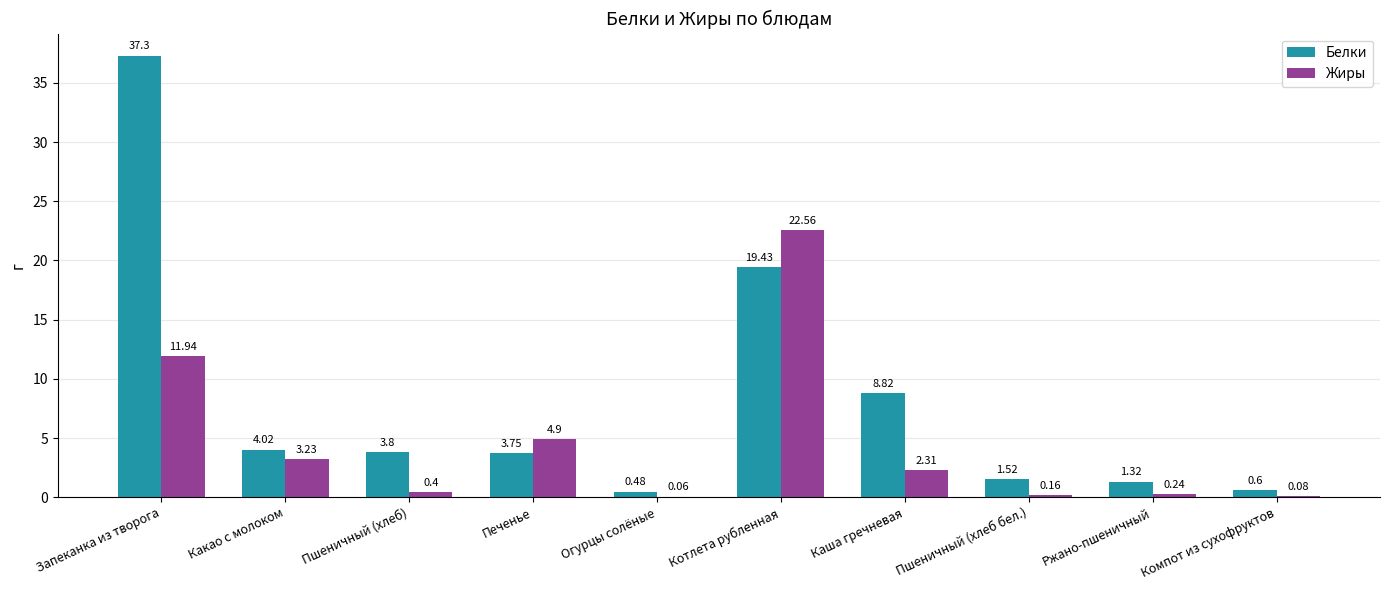

Where is Белки nearest to the value 18?

Котлета рубленная